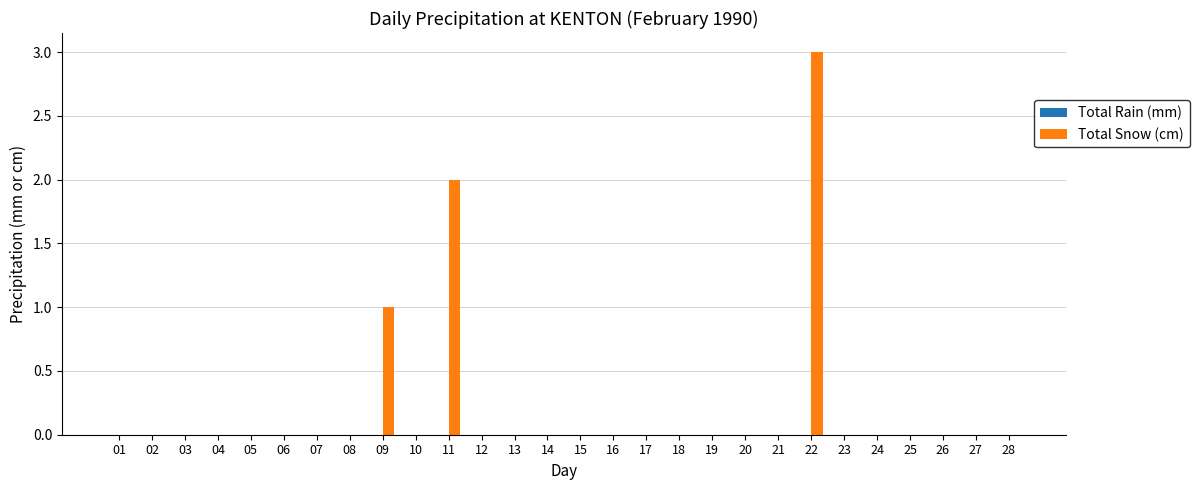

Reading left to right, list all the values displayed in this chart.

01=0	02=0	03=0	04=0	05=0	06=0	07=0	08=0	09=1	10=0	11=2	12=0	13=0	14=0	15=0	16=0	17=0	18=0	19=0	20=0	21=0	22=3	23=0	24=0	25=0	26=0	27=0	28=0